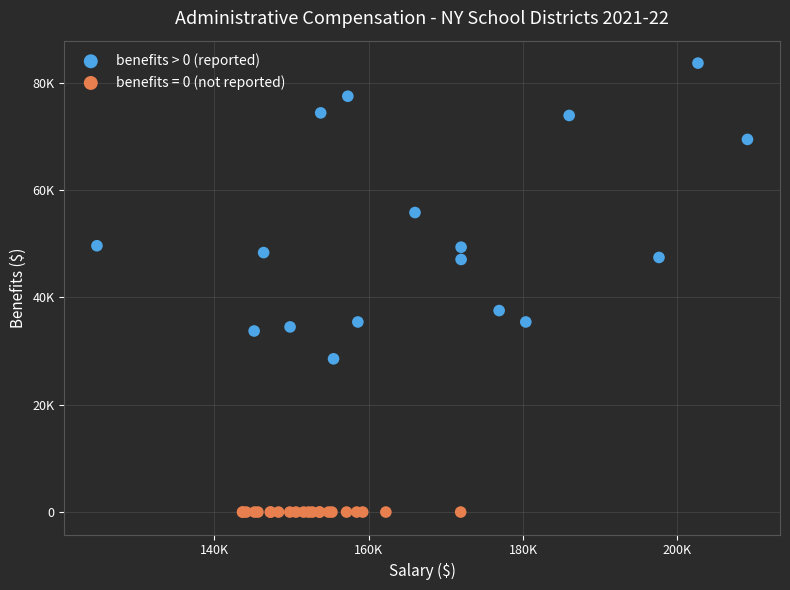

What are all the series names shown in the legend?

benefits > 0 (reported), benefits = 0 (not reported)